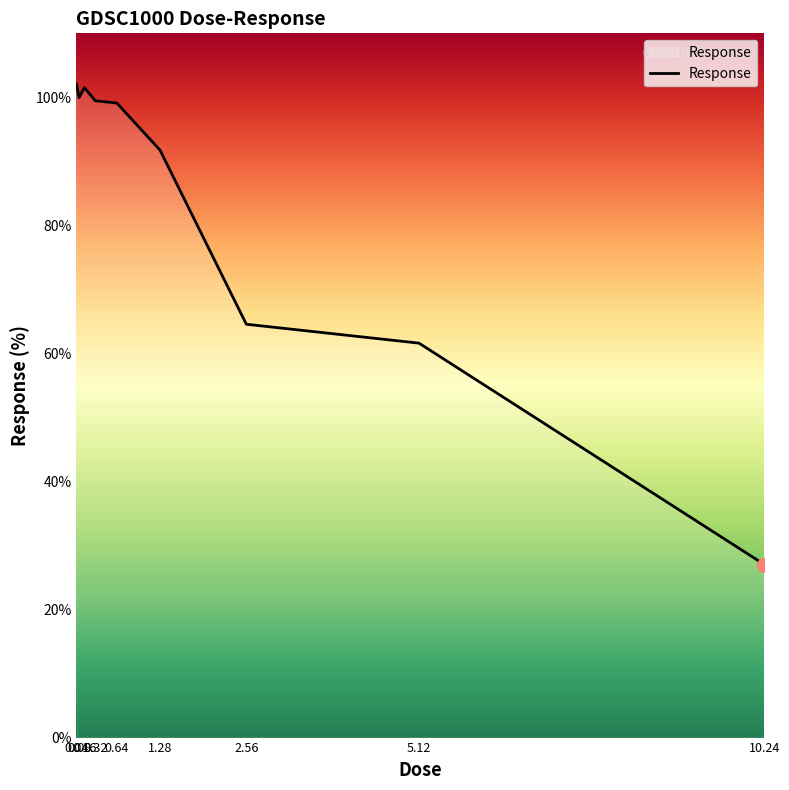

What is the sum of all values?

747.1